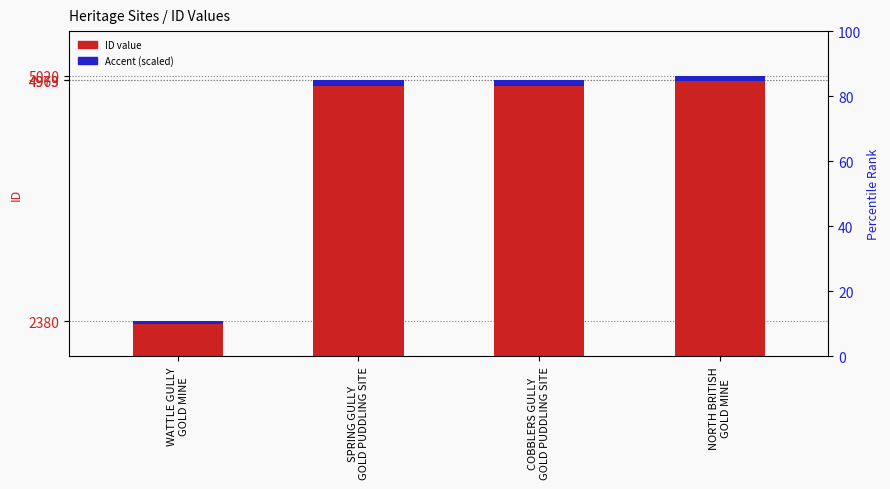

The value of ID value at NORTH BRITISH
GOLD MINE is 5020.0. True or false?

True